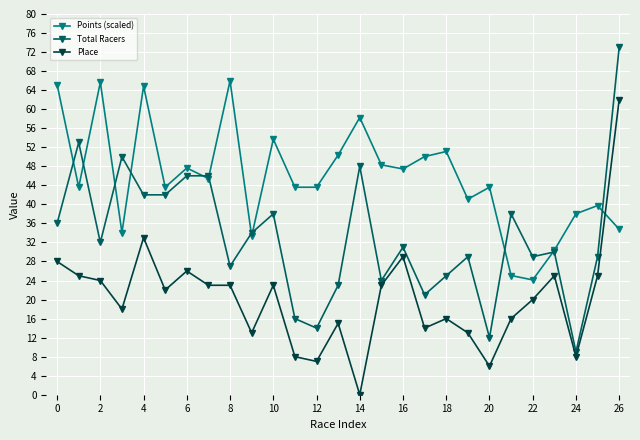

True or false: Total Racers and Place cross at least once.

False